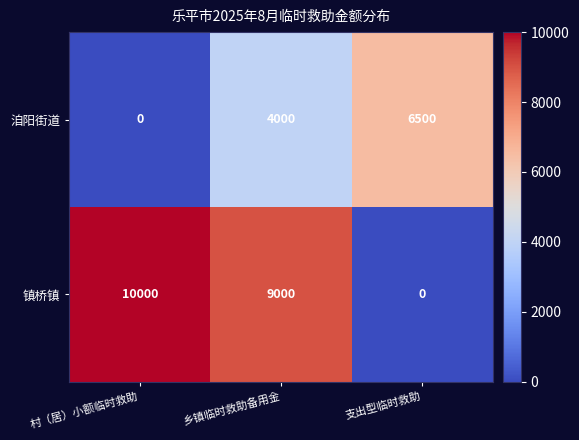

Which series changed the most between 乡镇临时救助备用金 and 支出型临时救助?

镇桥镇